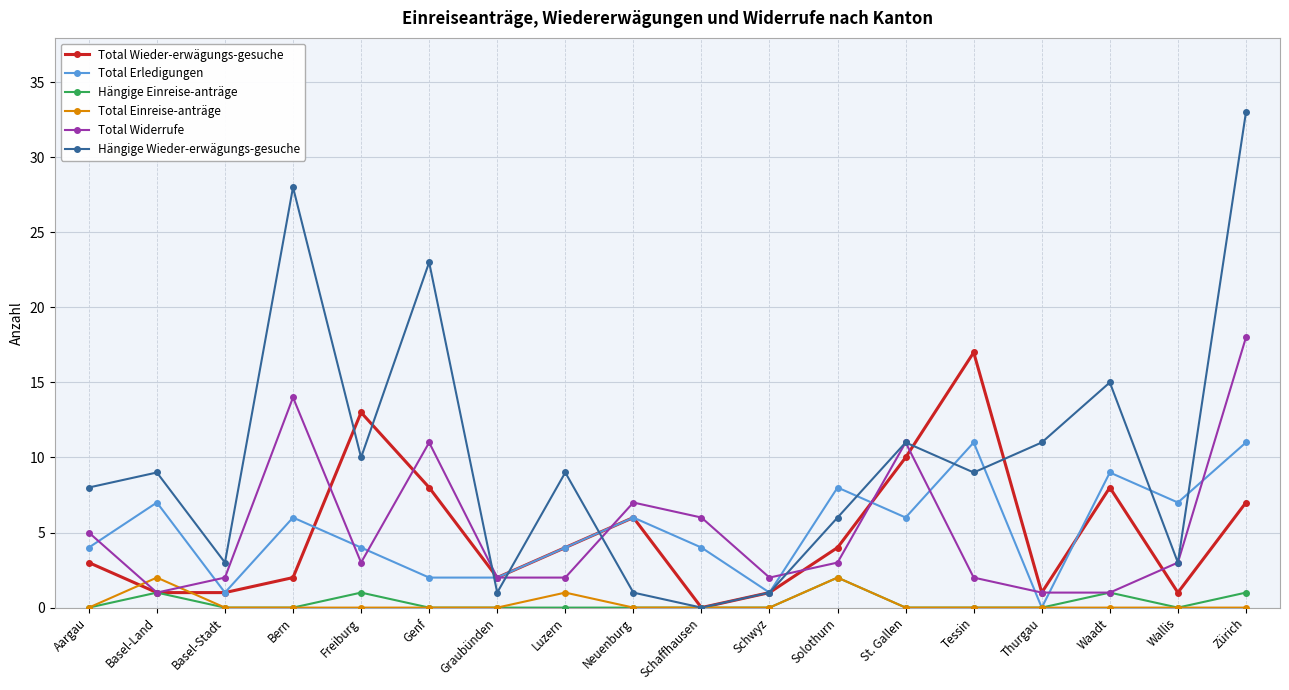

How many data points does each series have?

18